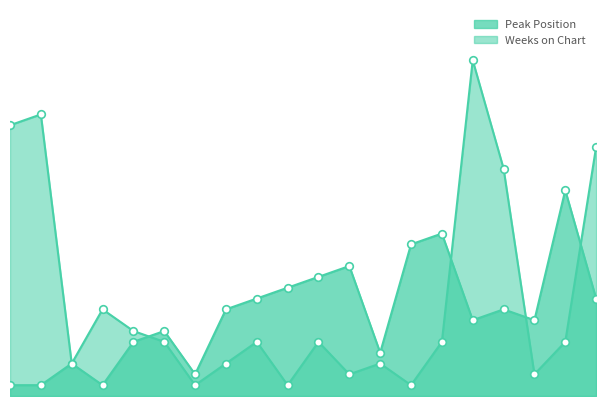

What are all the series names shown in the legend?

Peak Position, Weeks on Chart